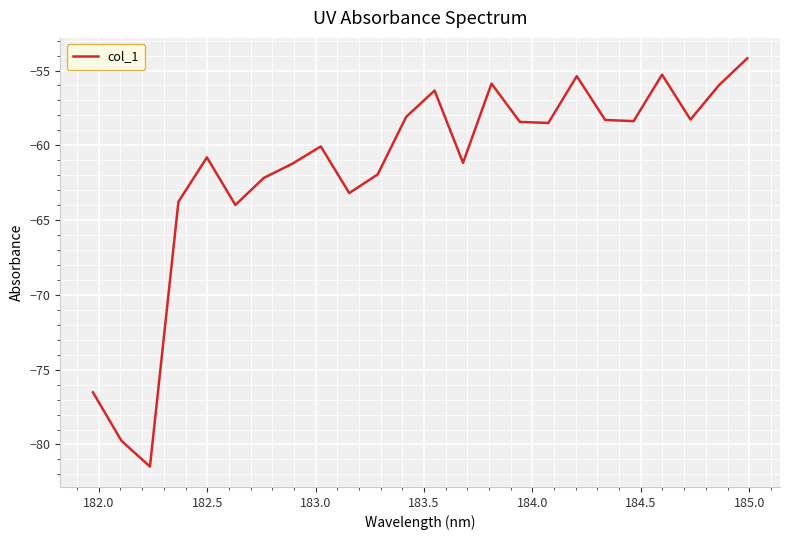

What is the difference between the maximum and minimum values?

27.3